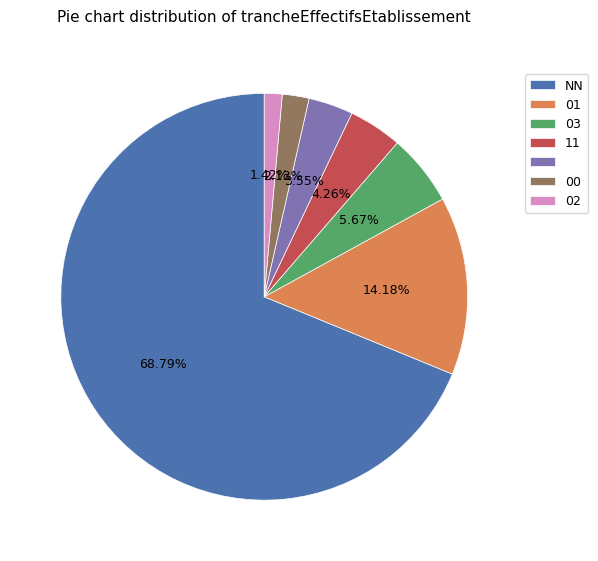

How many segments does this pie chart have?

7